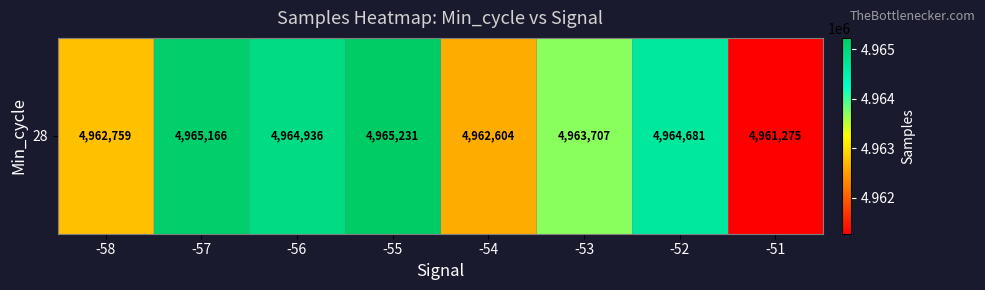

Reading right to left, list all the values displayed in this chart.

-51=4961275	-52=4964681	-53=4963707	-54=4962604	-55=4965231	-56=4964936	-57=4965166	-58=4962759